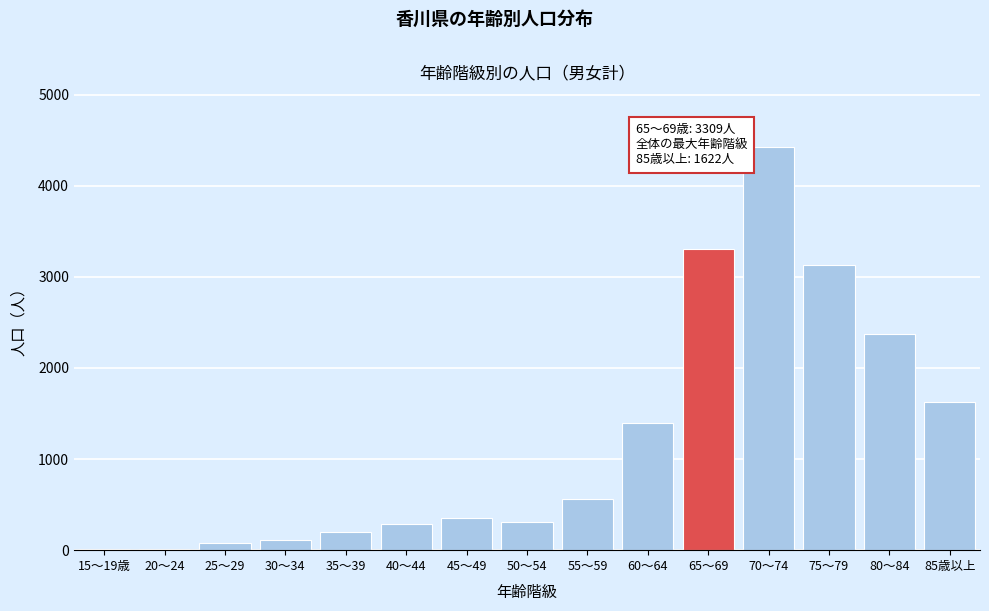

Which has a higher value, 30～34 or 65～69?

65～69